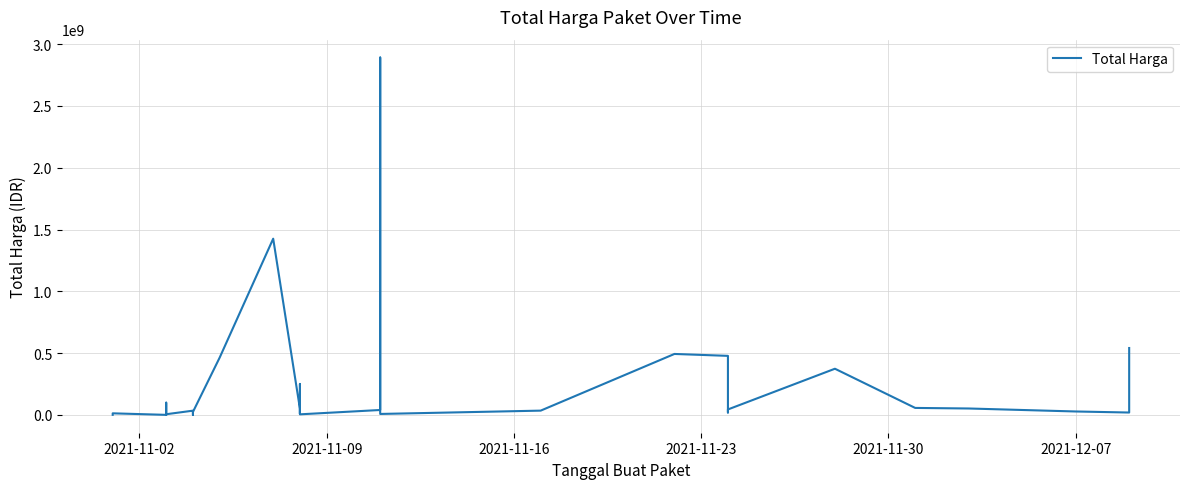

The value at 22 is 1715629274. True or false?

False